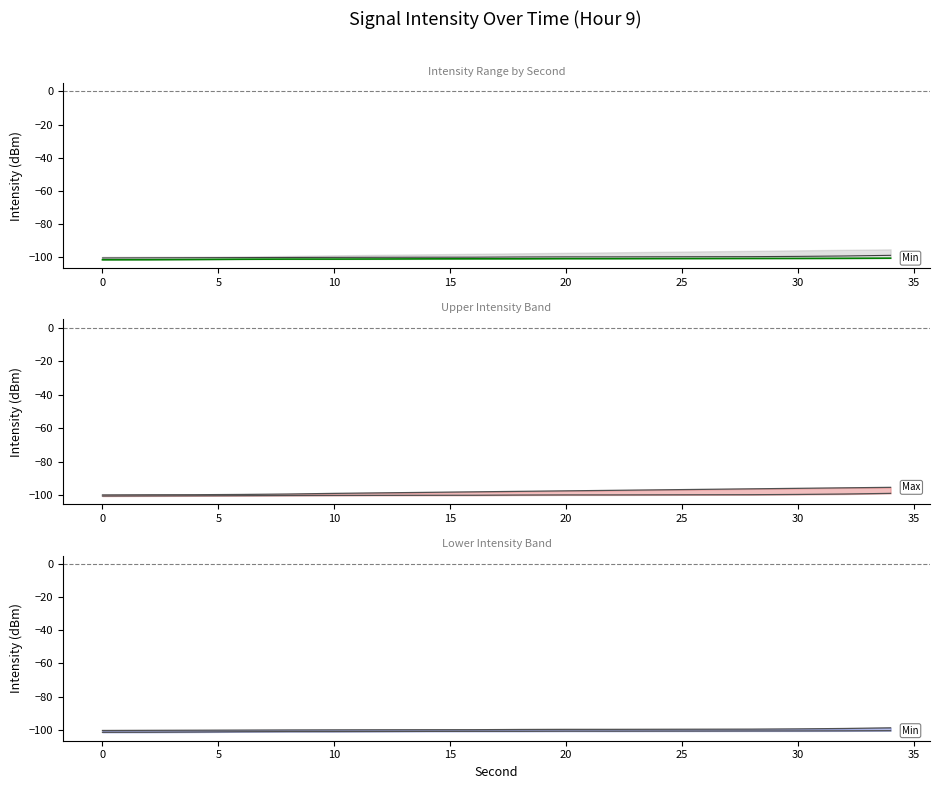

How many data points in Mean intensity are less than -99?

17